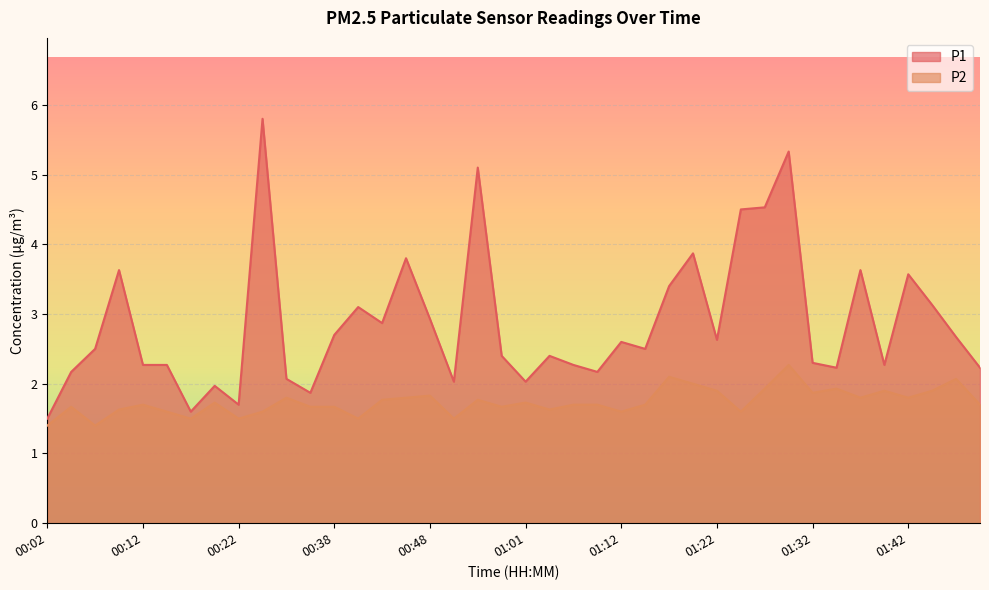

What is the difference between the maximum and minimum values in the P2 series?

0.9